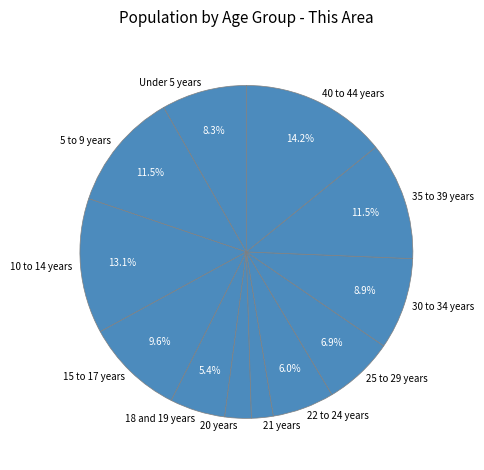

To the nearest percent, what portion does 22 to 24 years represent?

6%